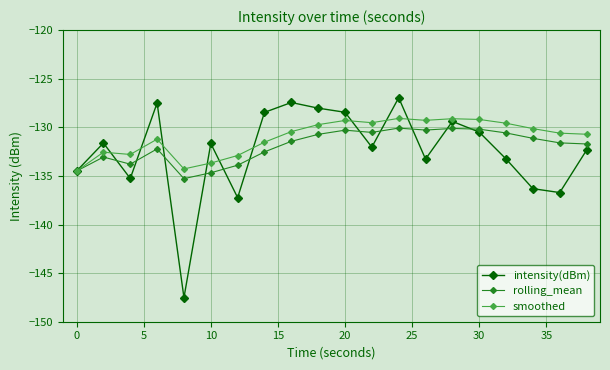

List the series in order of their peak value, lowest first.

rolling_mean, smoothed, intensity(dBm)